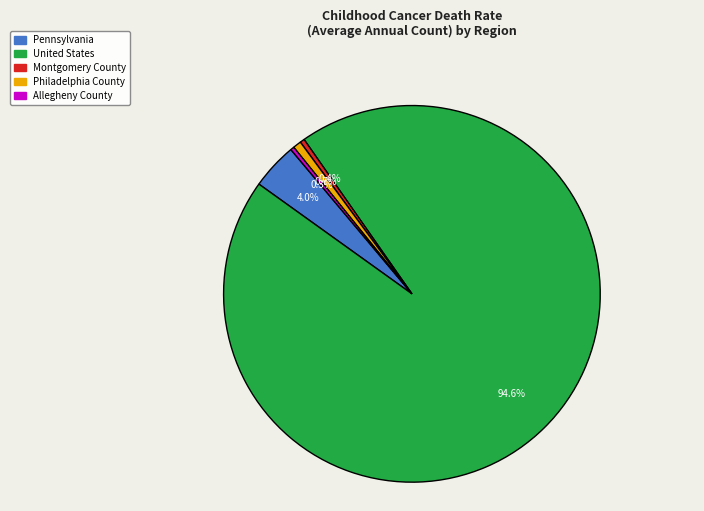

Is United States the majority of the pie?

Yes